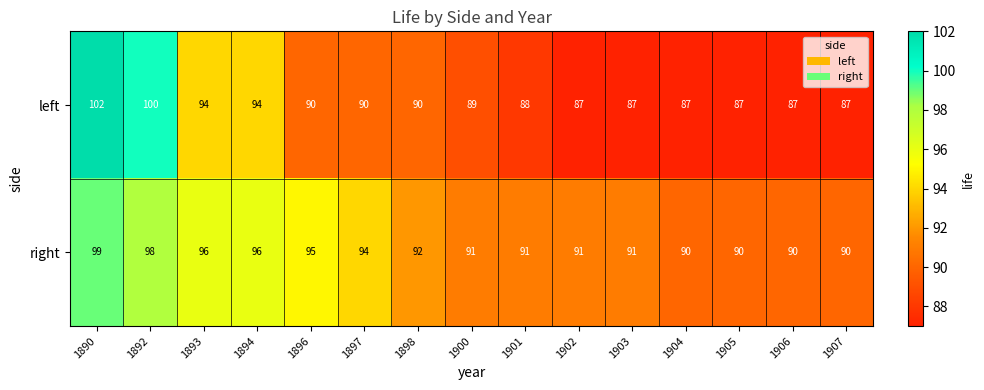

The value of right at 1906 is 22. True or false?

False